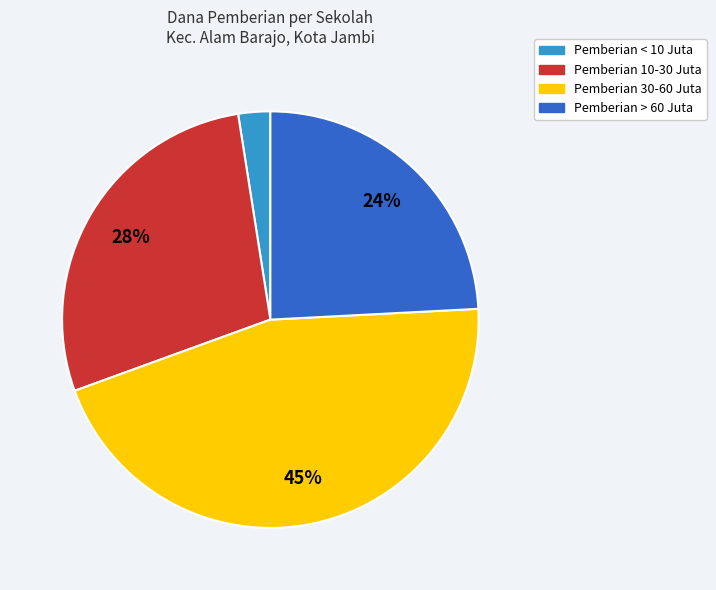

Does any single category account for the majority?

No